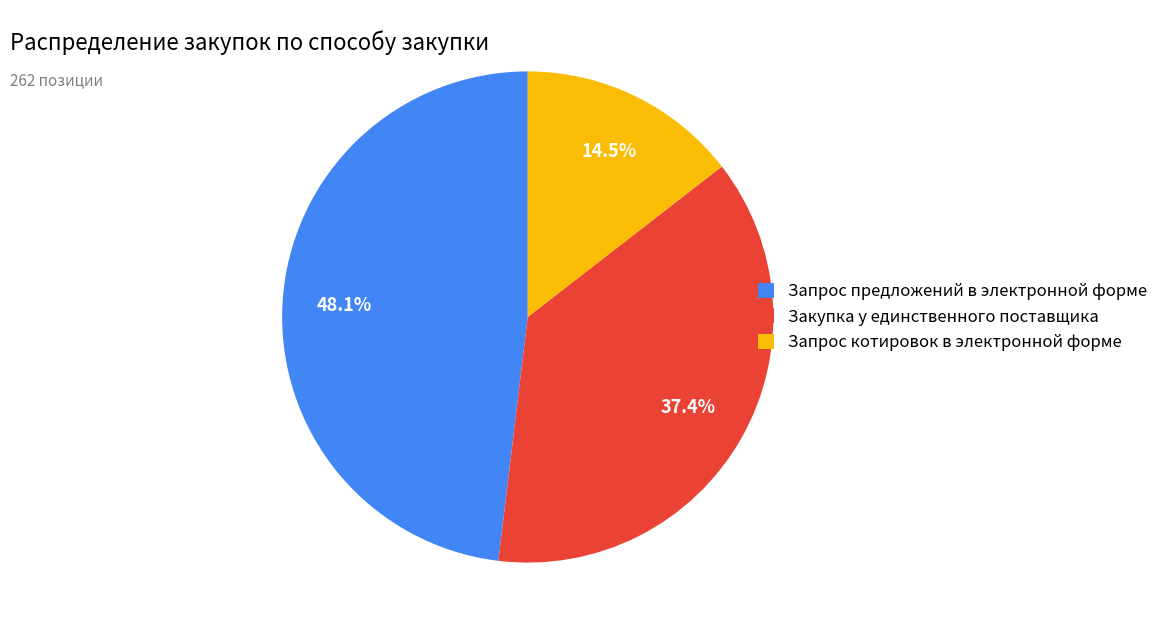

Combined, do Запрос котировок в электронной форме and Запрос предложений в электронной форме account for over 50%?

Yes